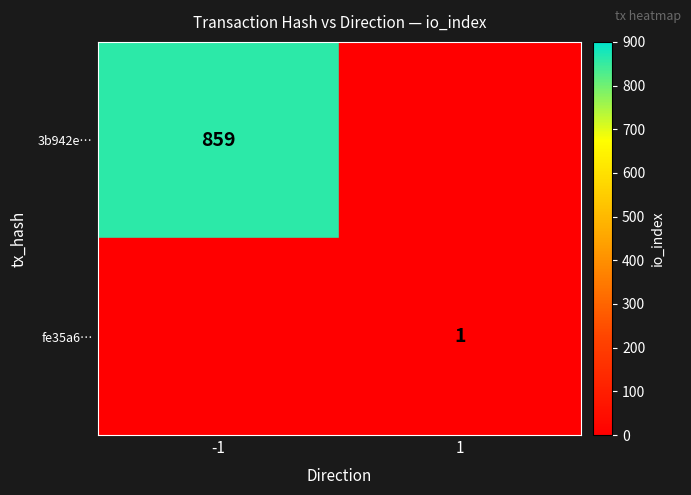

Is the value of 3b942e… at -1 greater than the value of fe35a6… at 1?

Yes